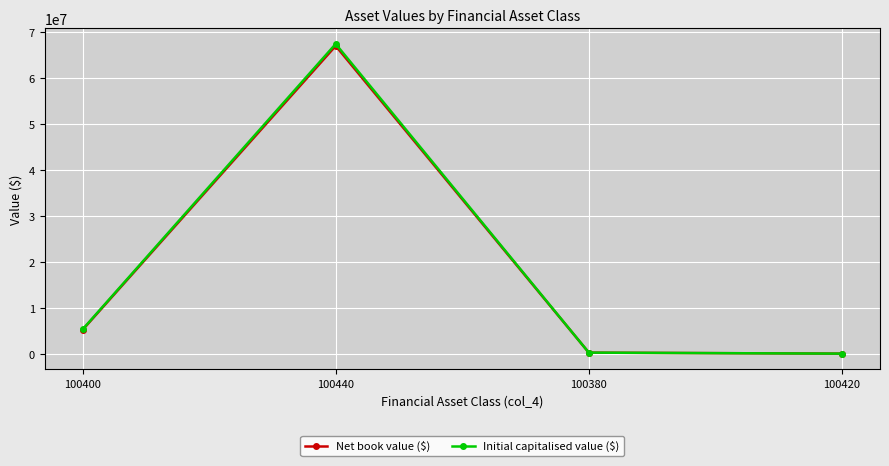

Between 100440 and 100420, which series saw the biggest shift?

Initial capitalised value ($)